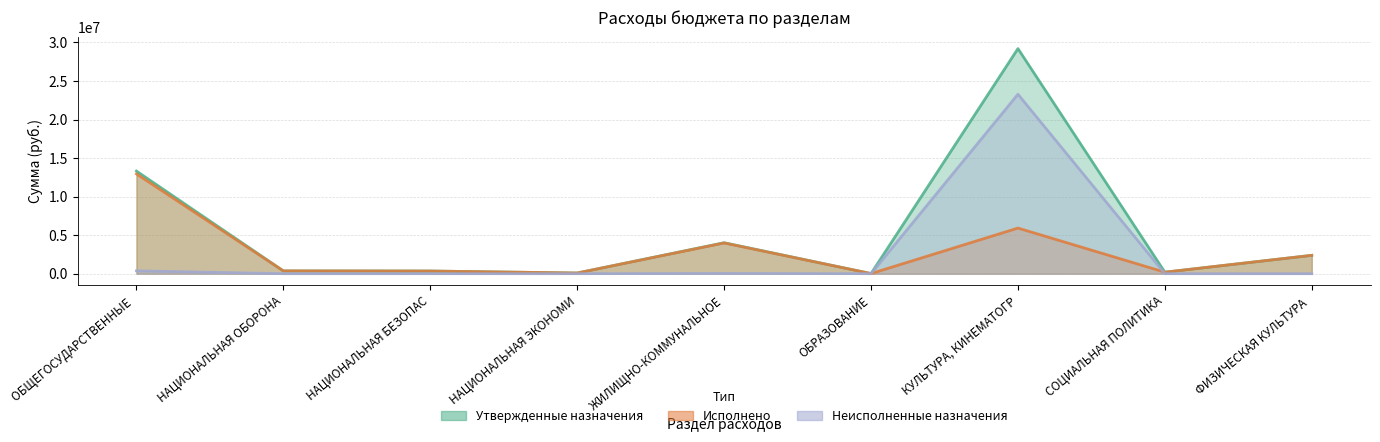

In Исполнено, how many points are higher than both neighbors (excluding endpoints)?

2